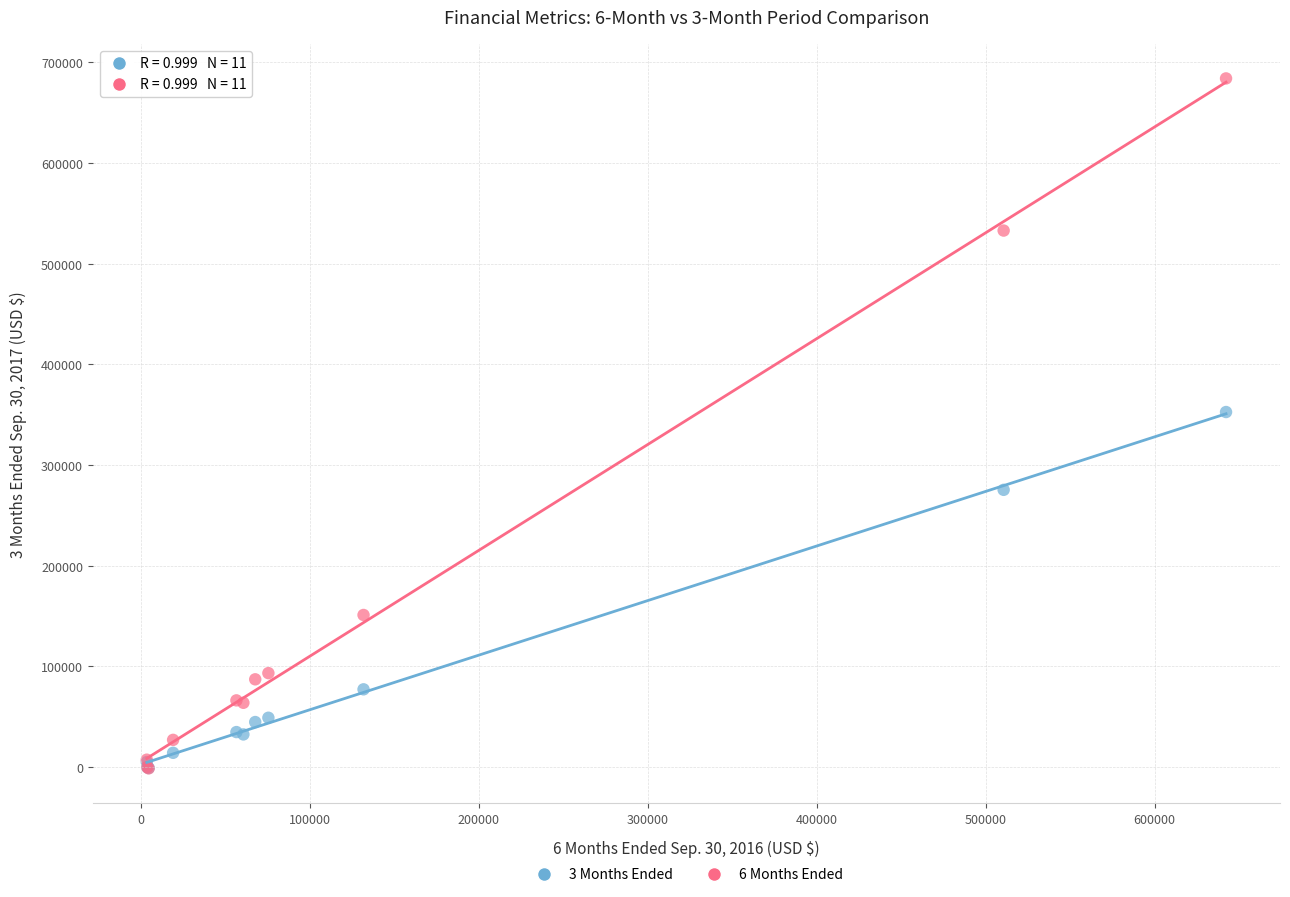

Which series has the largest Y range (max minus min)?

6 Months Ended